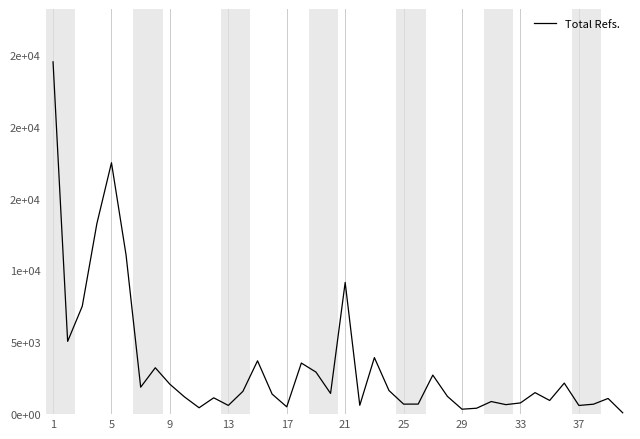

Does the chart display data point markers on the line(s)?

No